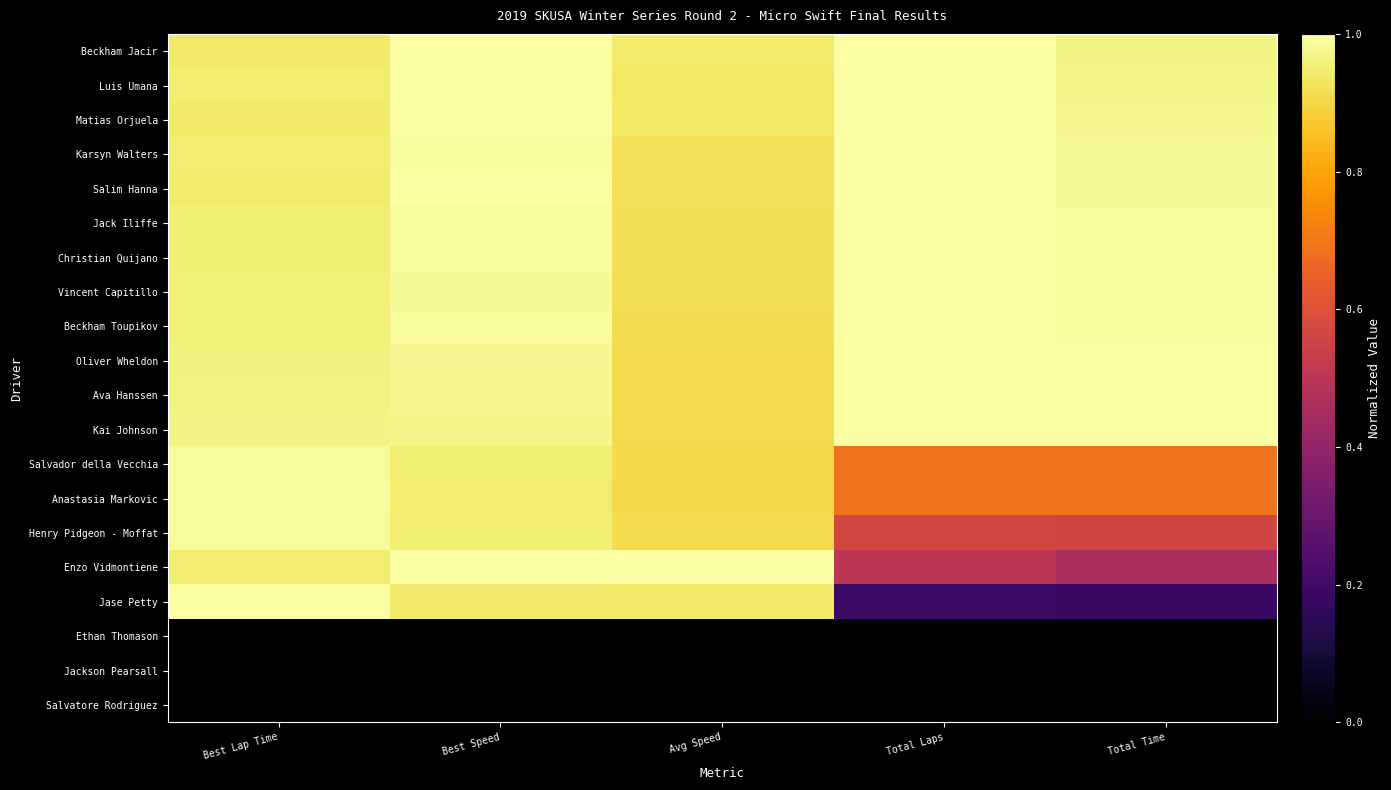

Reading right to left, extract all data points from this chart.

Beckham Jacir: Total Time=1.0	Total Laps=1.0	Avg Speed=0.9	Best Speed=1.0	Best Lap Time=0.9
Luis Umana: Total Time=1.0	Total Laps=1.0	Avg Speed=0.9	Best Speed=1.0	Best Lap Time=0.9
Matias Orjuela: Total Time=1.0	Total Laps=1.0	Avg Speed=0.9	Best Speed=1.0	Best Lap Time=0.9
Karsyn Walters: Total Time=1.0	Total Laps=1.0	Avg Speed=0.9	Best Speed=1.0	Best Lap Time=0.9
Salim Hanna: Total Time=1.0	Total Laps=1.0	Avg Speed=0.9	Best Speed=1.0	Best Lap Time=0.9
Jack Iliffe: Total Time=1.0	Total Laps=1.0	Avg Speed=0.9	Best Speed=1.0	Best Lap Time=1.0
Christian Quijano: Total Time=1.0	Total Laps=1.0	Avg Speed=0.9	Best Speed=1.0	Best Lap Time=1.0
Vincent Capitillo: Total Time=1.0	Total Laps=1.0	Avg Speed=0.9	Best Speed=1.0	Best Lap Time=1.0
Beckham Toupikov: Total Time=1.0	Total Laps=1.0	Avg Speed=0.9	Best Speed=1.0	Best Lap Time=1.0
Oliver Wheldon: Total Time=1.0	Total Laps=1.0	Avg Speed=0.9	Best Speed=1.0	Best Lap Time=1.0
Ava Hanssen: Total Time=1.0	Total Laps=1.0	Avg Speed=0.9	Best Speed=1.0	Best Lap Time=1.0
Kai Johnson: Total Time=1.0	Total Laps=1.0	Avg Speed=0.9	Best Speed=1.0	Best Lap Time=1.0
Salvador della Vecchia: Total Time=0.7	Total Laps=0.7	Avg Speed=0.9	Best Speed=1.0	Best Lap Time=1.0
Anastasia Markovic: Total Time=0.7	Total Laps=0.7	Avg Speed=0.9	Best Speed=0.9	Best Lap Time=1.0
Henry Pidgeon - Moffat: Total Time=0.6	Total Laps=0.6	Avg Speed=0.9	Best Speed=1.0	Best Lap Time=1.0
Enzo Vidmontiene: Total Time=0.5	Total Laps=0.5	Avg Speed=1.0	Best Speed=1.0	Best Lap Time=0.9
Jase Petty: Total Time=0.2	Total Laps=0.2	Avg Speed=0.9	Best Speed=0.9	Best Lap Time=1.0
Ethan Thomason: Total Time=0.0	Total Laps=0.0	Avg Speed=0.0	Best Speed=0.0	Best Lap Time=0.0
Jackson Pearsall: Total Time=0.0	Total Laps=0.0	Avg Speed=0.0	Best Speed=0.0	Best Lap Time=0.0
Salvatore Rodriguez: Total Time=0.0	Total Laps=0.0	Avg Speed=0.0	Best Speed=0.0	Best Lap Time=0.0